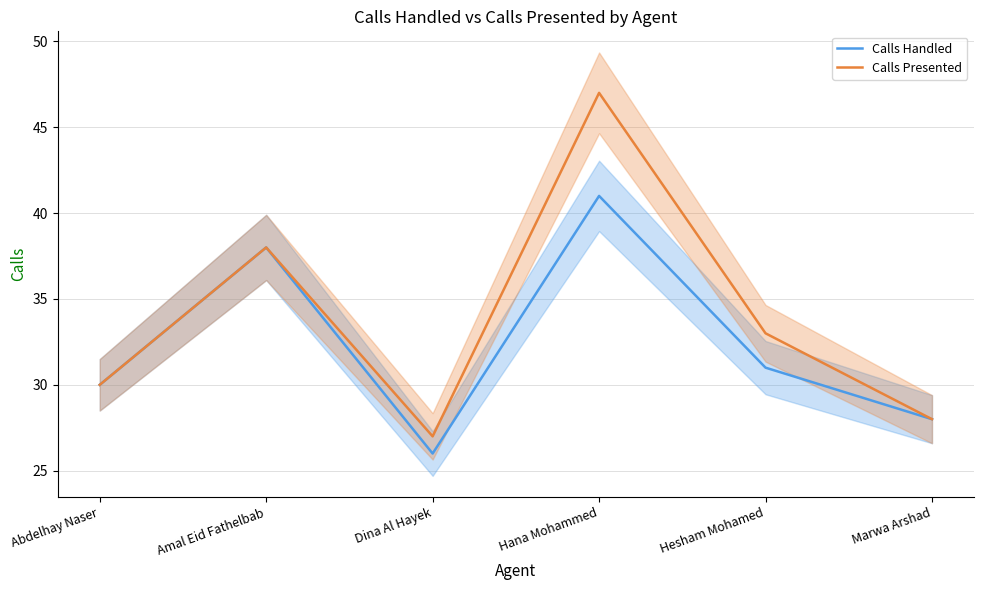

What are all the series names shown in the legend?

Calls Handled, Calls Presented